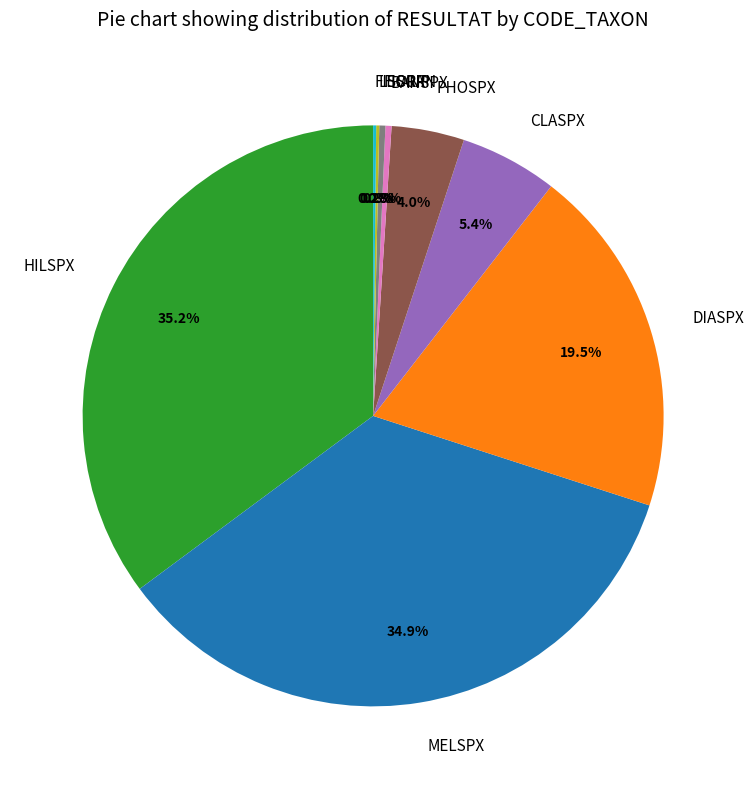

Does any single category account for the majority?

No